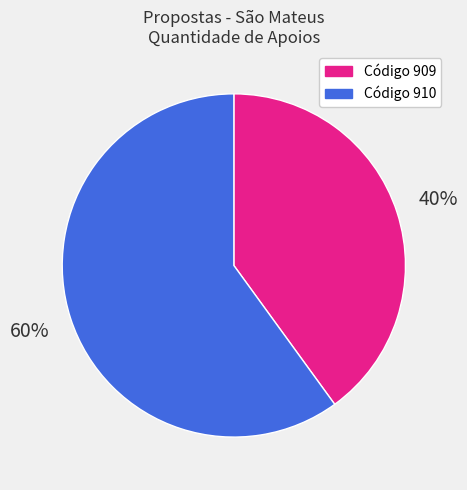

To the nearest percent, what is the difference between the largest and smallest slice percentages?

20%